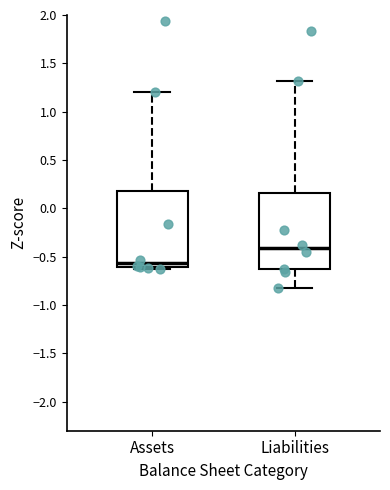

Where is the lower edge of the box for Assets on the y-axis? The values are not printed on the chart, so give them approximately, as read against the axis.

-0.60